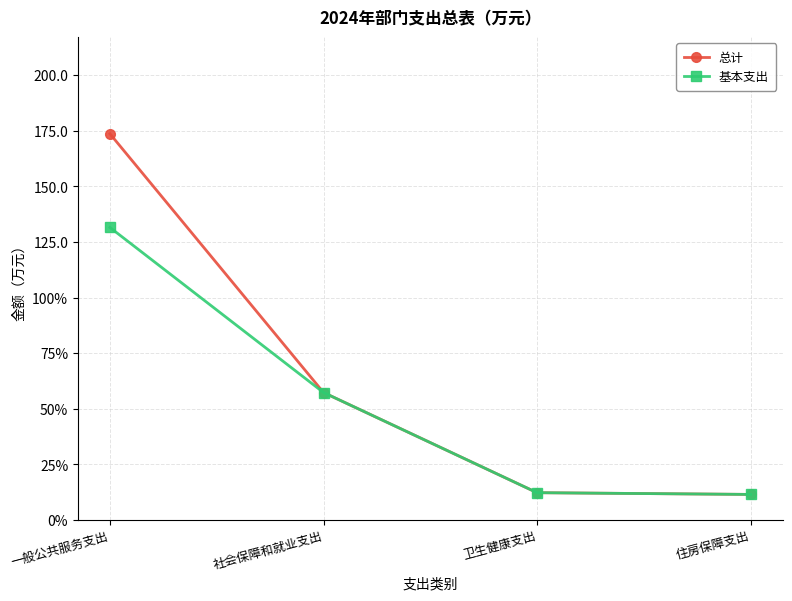

At which label is 总计 closest to 92?

社会保障和就业支出